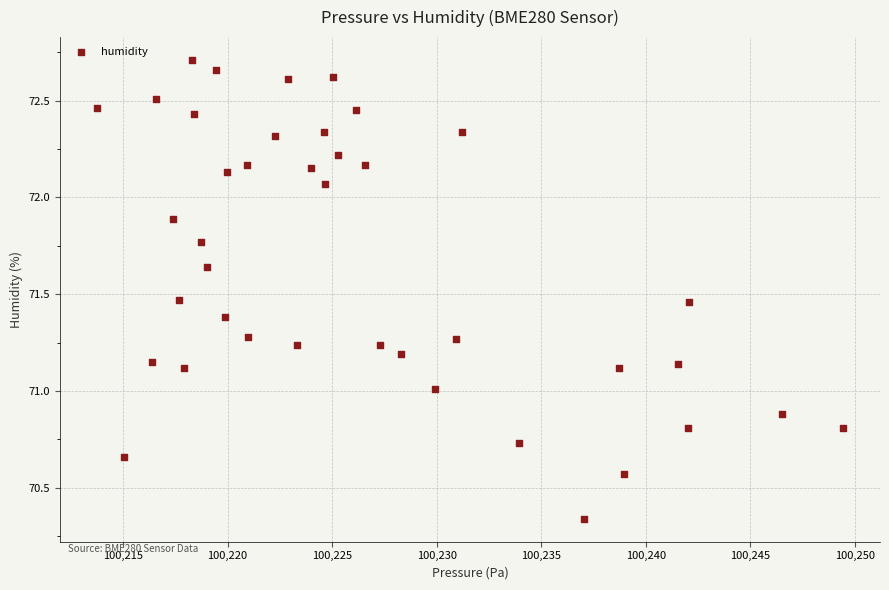

What is the range of X values (max minus min)?

35.6